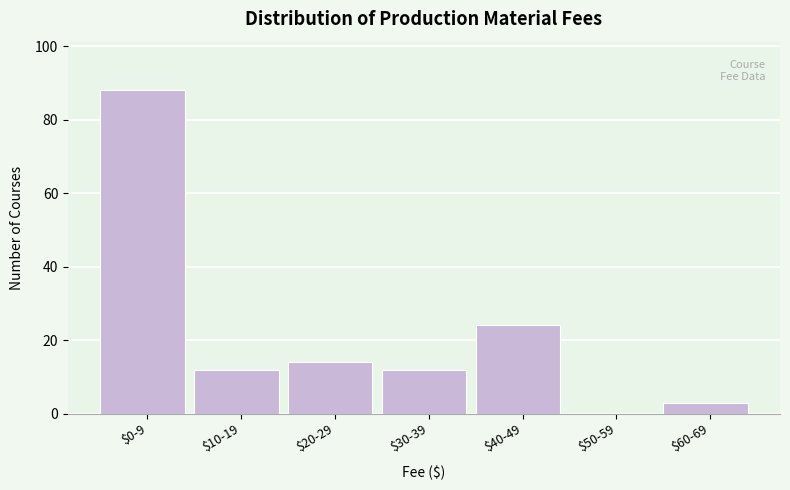

What is the maximum value shown in the chart?

88